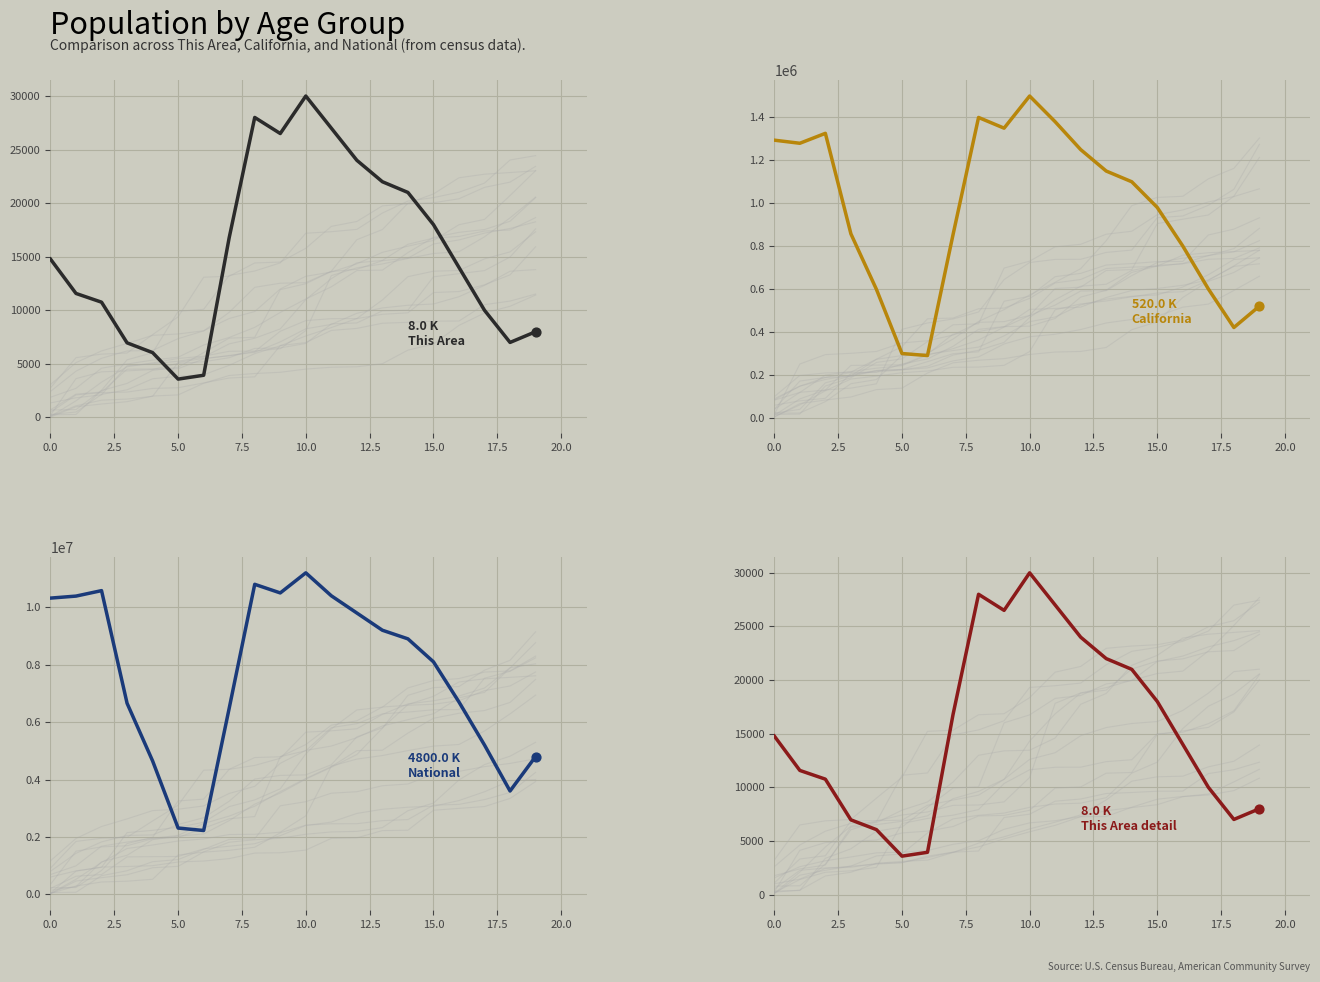

What is the total value across all series at 18?

4034000